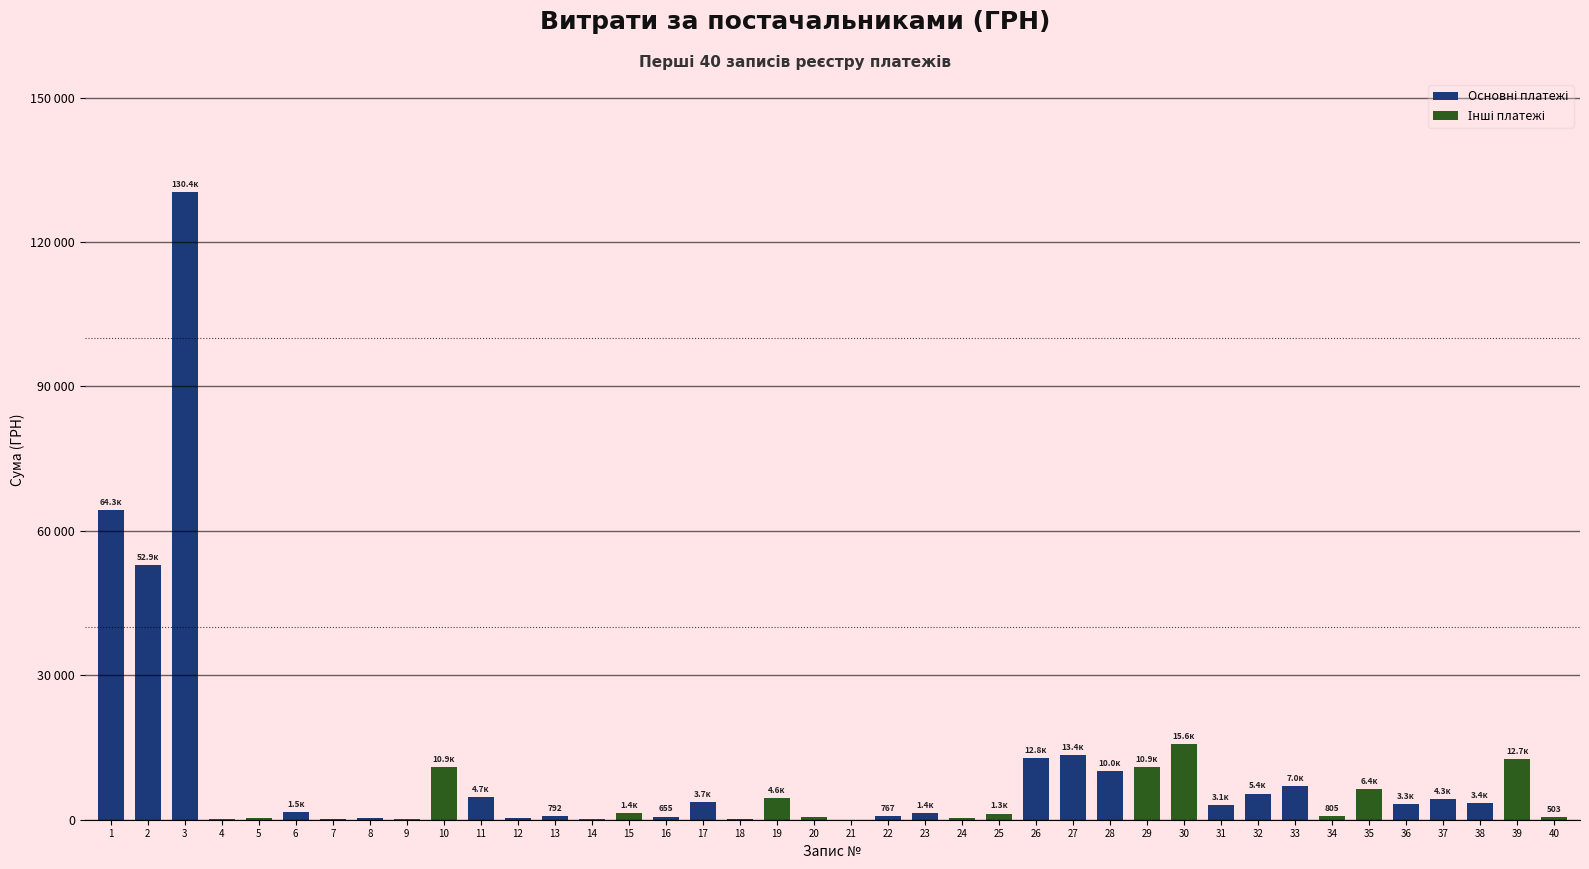

What is the change in value from 18 to 19?

+4351.9